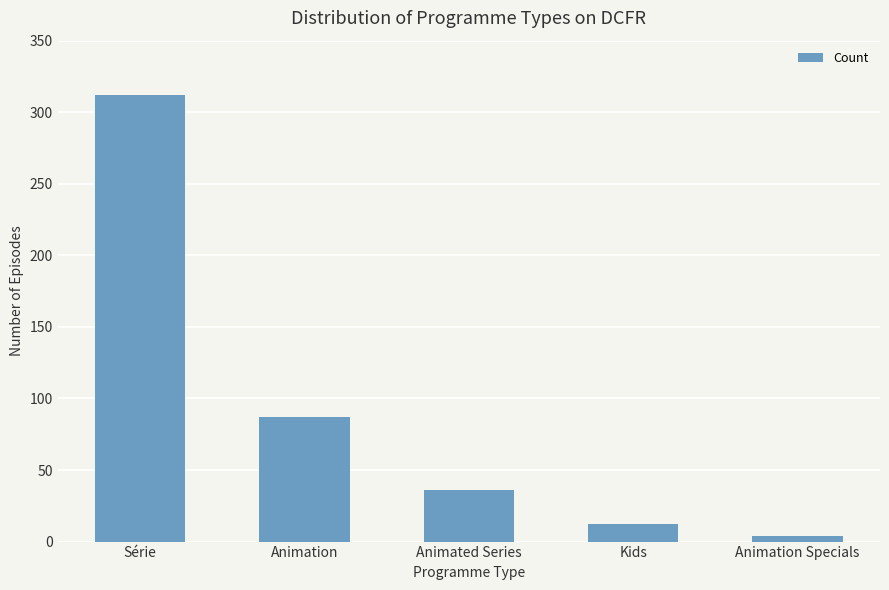

How many bars are there in total?

5